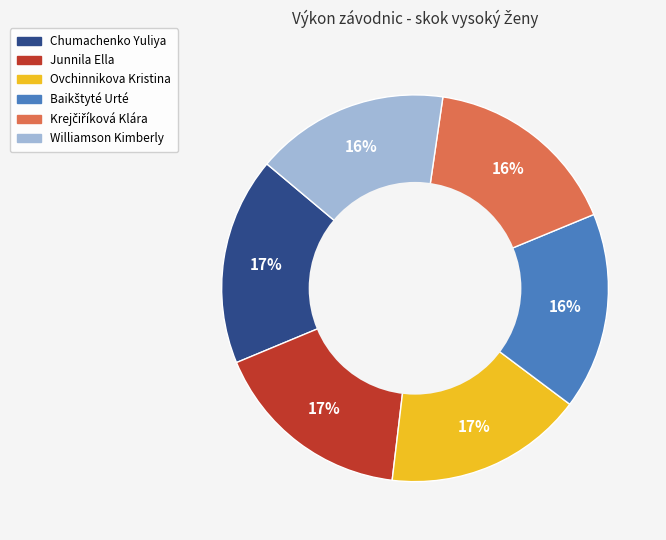

Is there a majority slice in this chart?

No